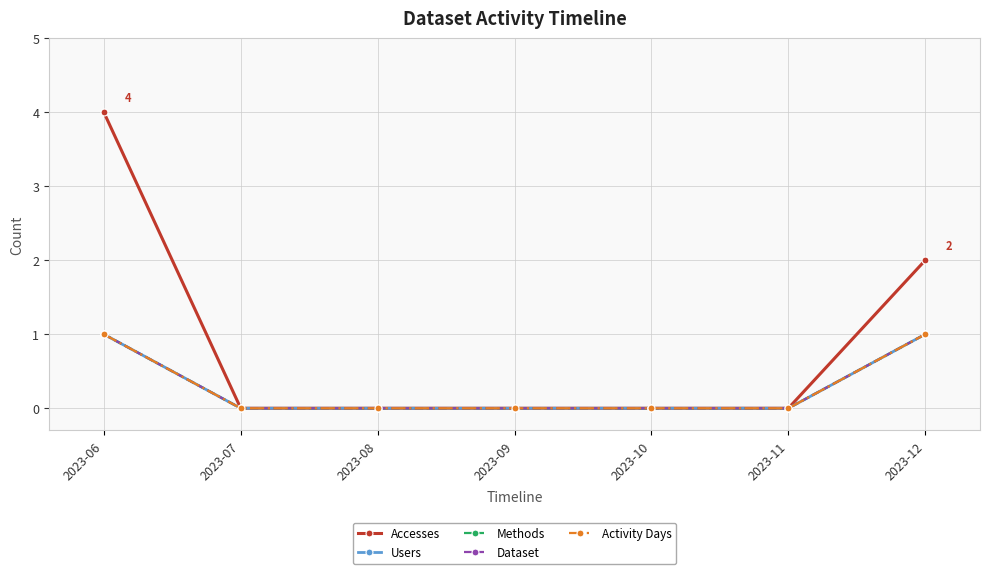

Is this an area chart (filled region under the line)?

No